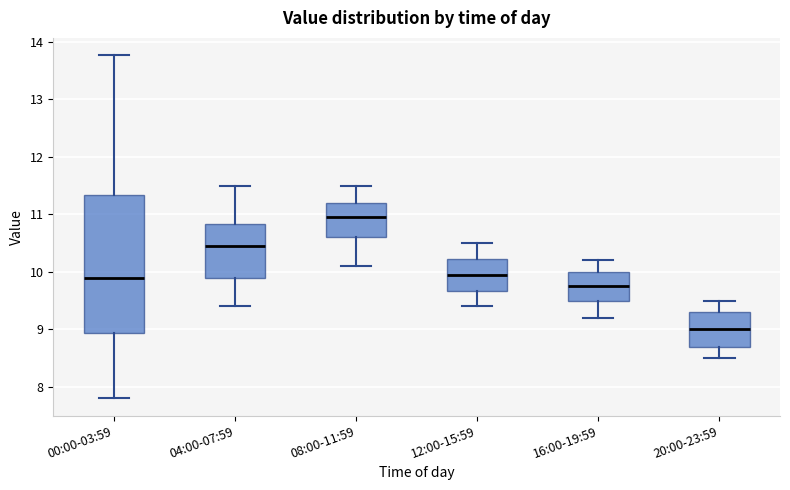

Reading left to right, transcribe this box plot: for each box, give where its median line is, the range the box spans, and where its two whiskers end, as read against the y-axis. The values are not printed on the chart, so give them approximately, as read against the axis.

00:00-03:59: median 9.9, box 8.9 to 11.3, whiskers 7.8 to 13.8
04:00-07:59: median 10.5, box 9.9 to 10.8, whiskers 9.4 to 11.5
08:00-11:59: median 11.0, box 10.6 to 11.2, whiskers 10.1 to 11.5
12:00-15:59: median 10.0, box 9.7 to 10.2, whiskers 9.4 to 10.5
16:00-19:59: median 9.8, box 9.5 to 10.0, whiskers 9.2 to 10.2
20:00-23:59: median 9.0, box 8.7 to 9.3, whiskers 8.5 to 9.5